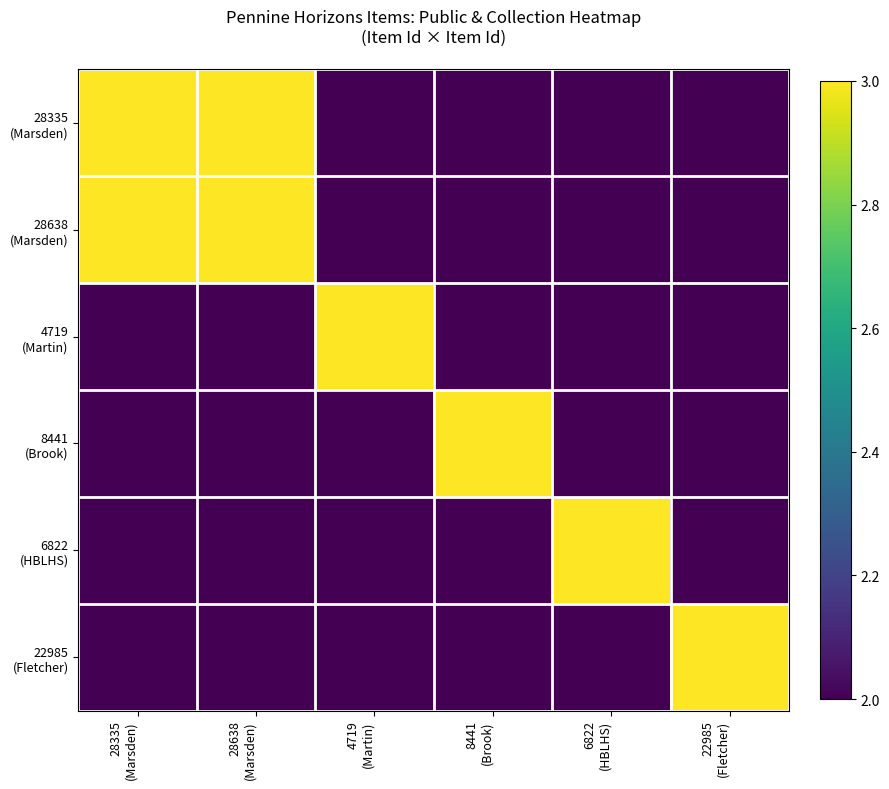

Which has a higher value, 22985
(Fletcher) or 4719
(Martin)?

22985
(Fletcher)